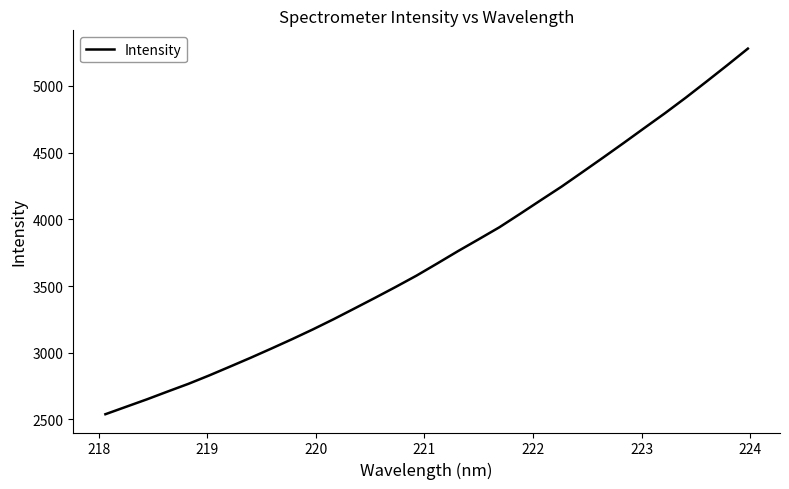

What is the minimum value shown in the chart?

2539.1